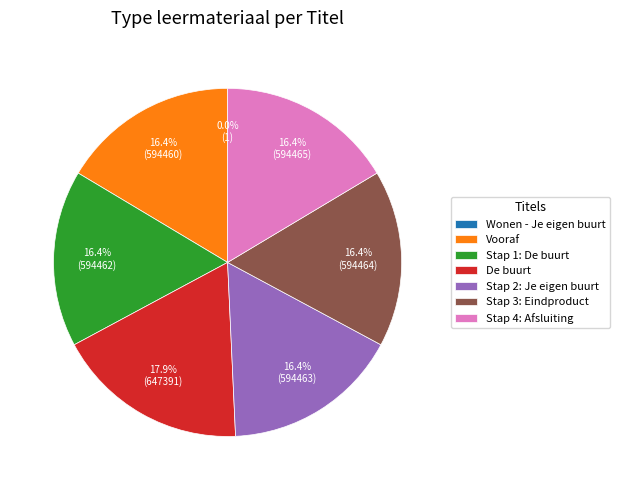

Which category has the biggest portion of the pie?

De buurt